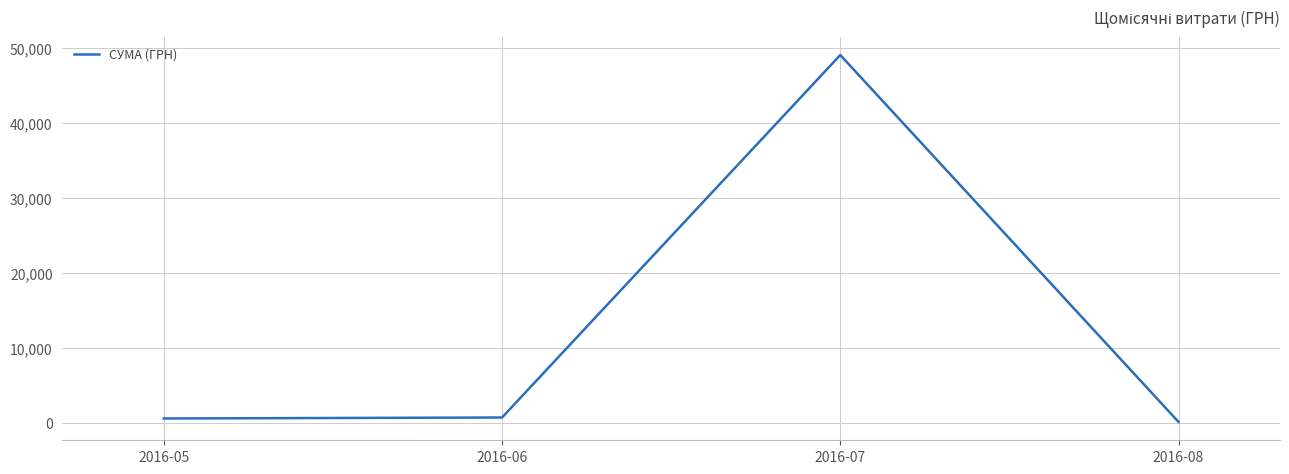

What is the difference between the maximum and minimum values?

48974.1